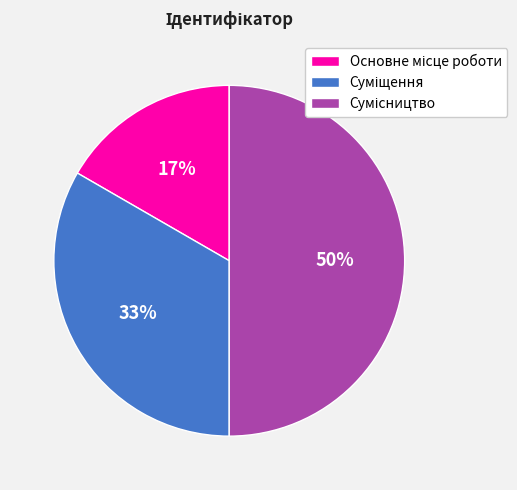

To the nearest percent, what is the difference between the largest and smallest slice percentages?

33%